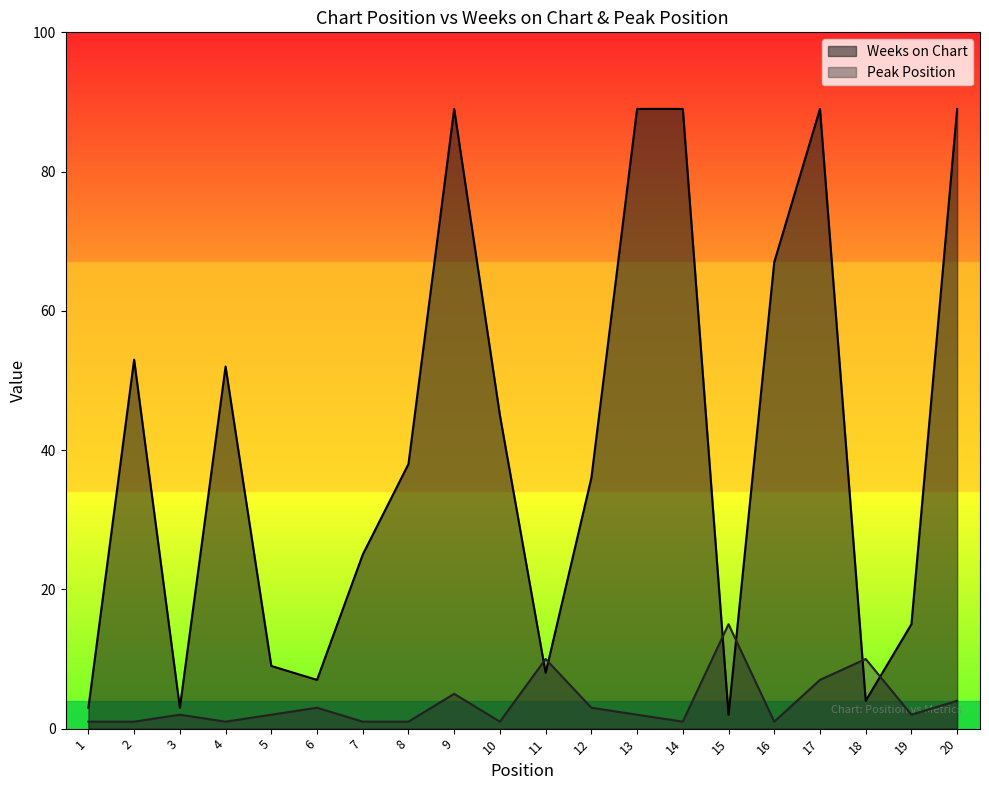

What is the value of the Peak Position point at the 6th from the left?

3